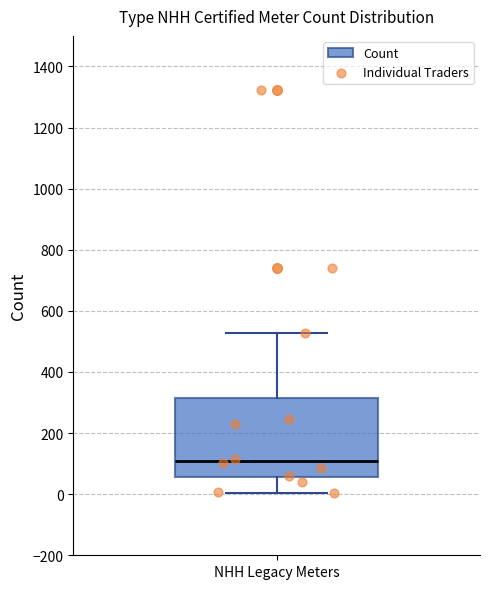

Read this box plot against the y-axis: the position of the median line, the range covered by the box, and the ends of both whiskers. The values are not printed on the chart, so give them approximately, as read against the axis.

median 100, box 60 to 320, whiskers 0 to 520